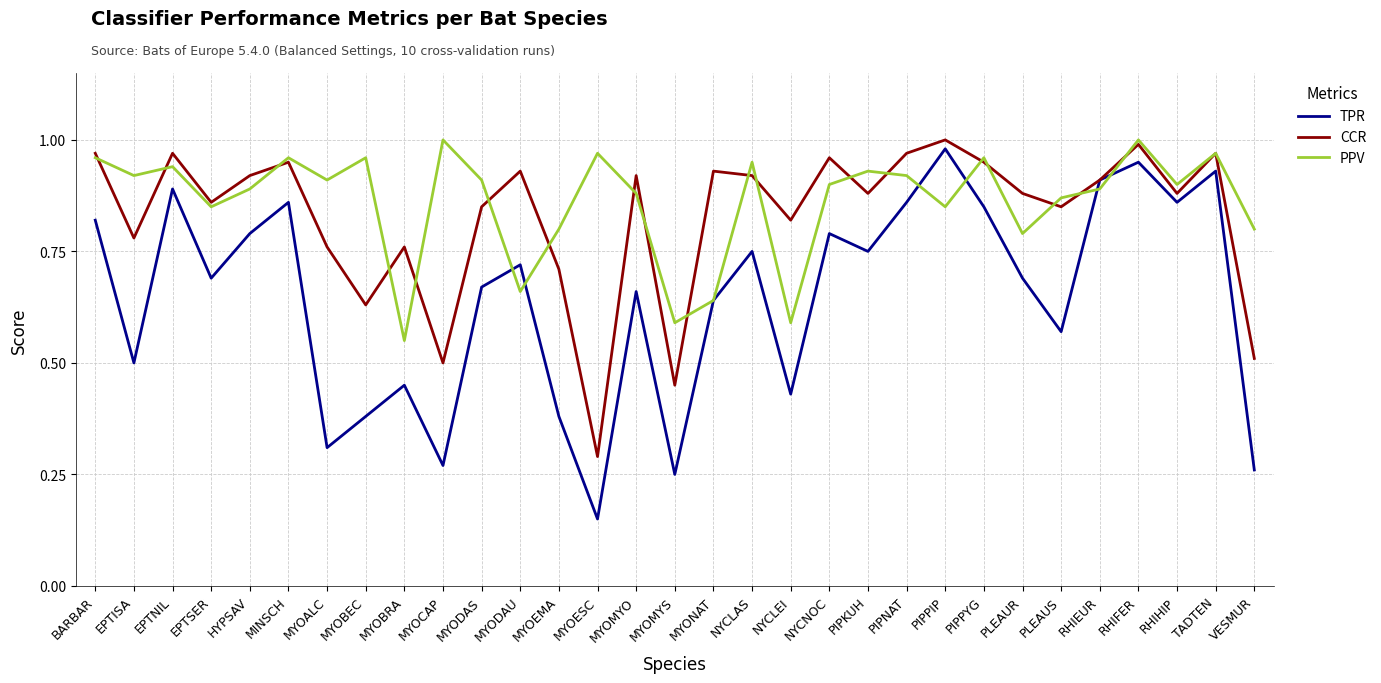

Rank the series at MYOALC from highest to lowest value.

PPV, CCR, TPR